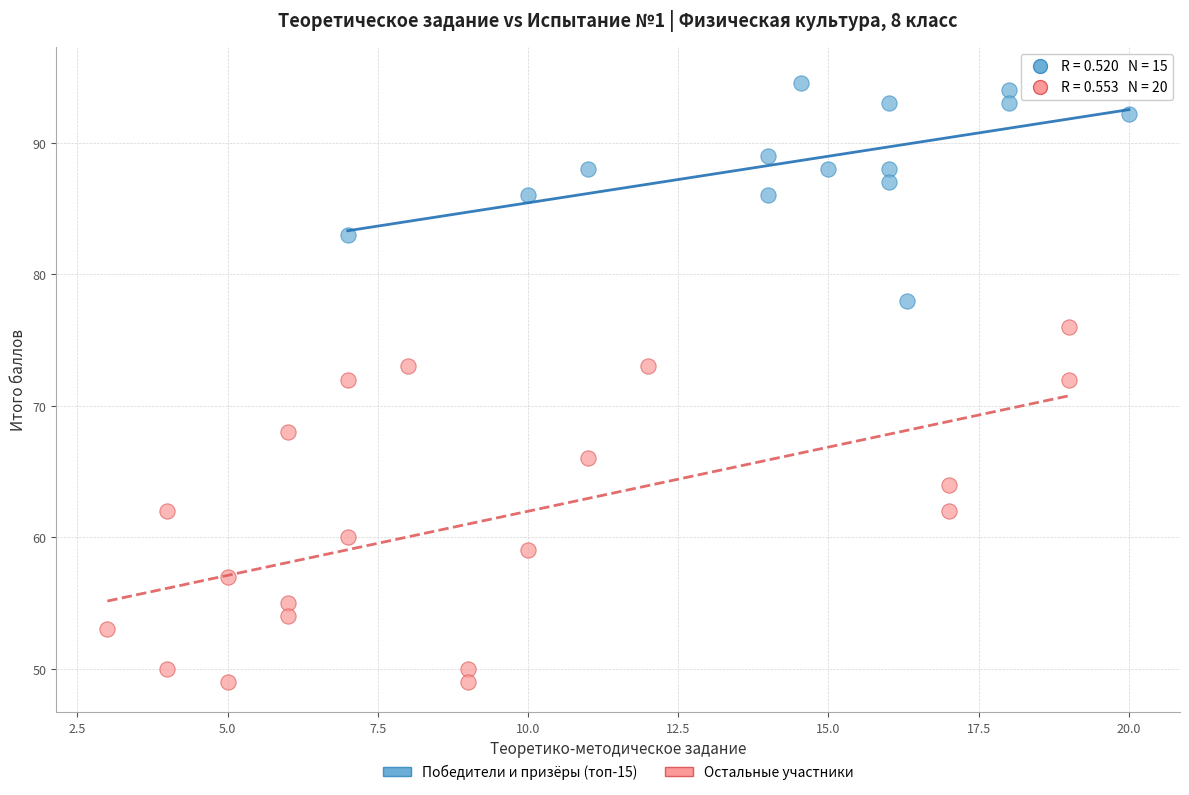

Which series has the largest Y range (max minus min)?

Остальные участники